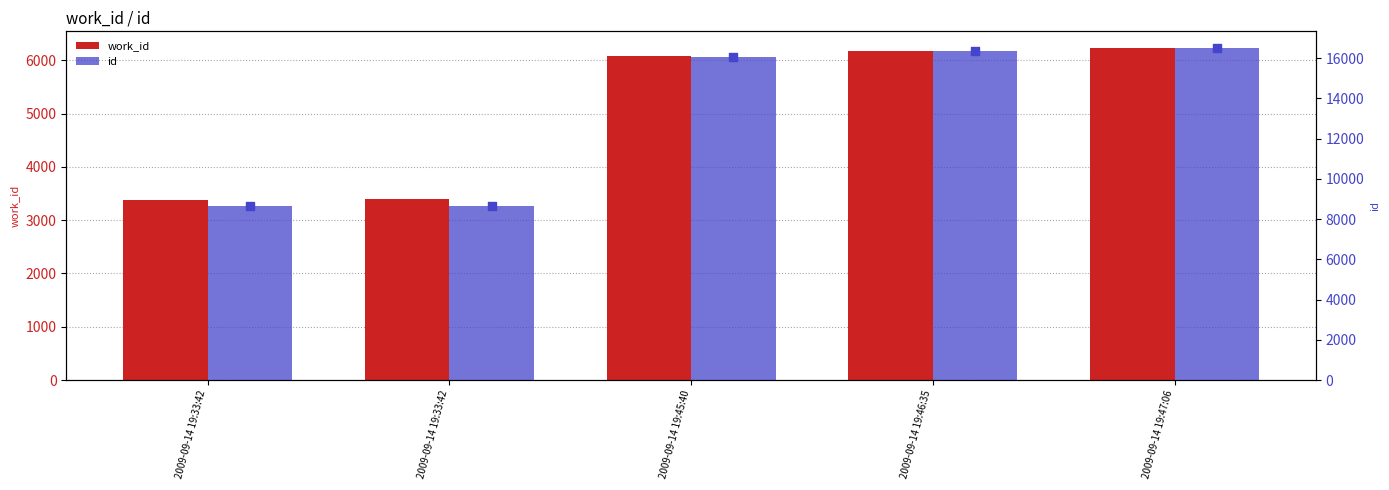

At how many categories does at least one series exceed 6982?

5